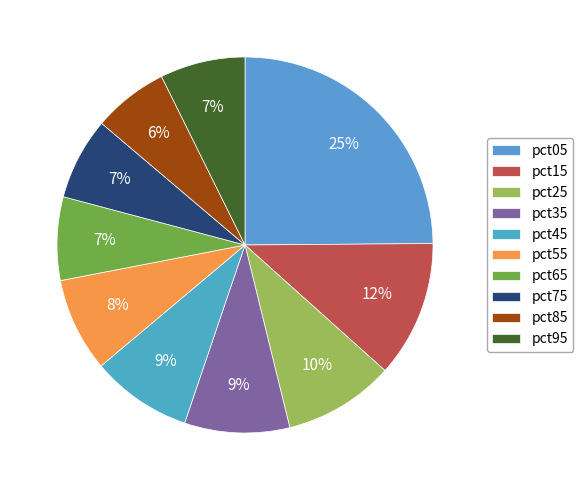

Which category has the biggest portion of the pie?

pct05